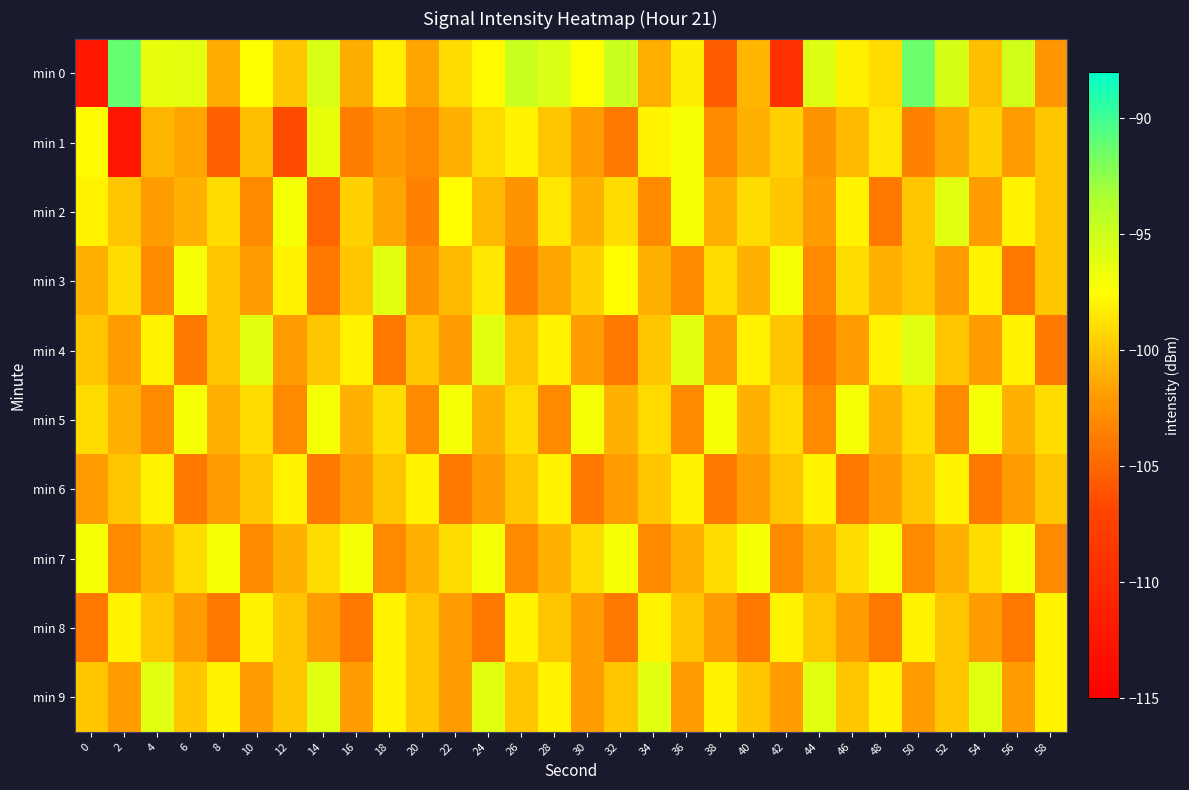

Reading left to right, transcribe all the data shown in this chart.

min 0: 0=-112.2	2=-91.2	4=-96.3	6=-96.1	8=-101.2	10=-97.4	12=-100.1	14=-95.7	16=-101.2	18=-98.1	20=-101.5	22=-99.1	24=-97.7	26=-94.9	28=-95.6	30=-97.4	32=-94.9	34=-101.1	36=-98.2	38=-105.6	40=-100.7	42=-109.2	44=-95.8	46=-98.1	48=-99.0	50=-91.4	52=-95.4	54=-100.4	56=-95.2	58=-102.3
min 1: 0=-97.6	2=-112.3	4=-100.7	6=-101.5	8=-105.3	10=-100.3	12=-106.5	14=-96.3	16=-103.6	18=-102.2	20=-103.0	22=-101.0	24=-99.0	26=-98.0	28=-100.0	30=-102.0	32=-104.0	34=-98.0	36=-97.0	38=-103.0	40=-101.0	42=-99.5	44=-102.5	46=-100.5	48=-98.5	50=-103.5	52=-101.5	54=-99.5	56=-102.0	58=-100.0
min 2: 0=-98.0	2=-100.0	4=-102.0	6=-101.0	8=-99.0	10=-103.0	12=-97.0	14=-105.0	16=-99.5	18=-101.5	20=-103.5	22=-97.5	24=-100.5	26=-102.5	28=-98.5	30=-101.0	32=-99.0	34=-103.0	36=-97.0	38=-101.0	40=-99.0	42=-100.0	44=-102.0	46=-98.0	48=-104.0	50=-100.0	52=-96.0	54=-102.0	56=-98.0	58=-100.0
min 3: 0=-101.0	2=-99.0	4=-103.0	6=-97.0	8=-100.0	10=-102.0	12=-98.0	14=-104.0	16=-100.0	18=-96.0	20=-102.5	22=-100.5	24=-98.5	26=-103.5	28=-101.5	30=-99.5	32=-97.5	34=-101.0	36=-103.0	38=-99.0	40=-101.0	42=-97.0	44=-103.0	46=-99.0	48=-101.0	50=-100.0	52=-102.0	54=-98.0	56=-104.0	58=-100.0
min 4: 0=-100.0	2=-102.0	4=-98.0	6=-104.0	8=-100.0	10=-96.0	12=-102.0	14=-100.0	16=-98.0	18=-104.0	20=-100.0	22=-102.0	24=-96.0	26=-100.0	28=-98.0	30=-102.0	32=-104.0	34=-100.0	36=-96.0	38=-102.0	40=-98.0	42=-100.0	44=-104.0	46=-102.0	48=-98.0	50=-96.0	52=-100.0	54=-102.0	56=-98.0	58=-104.0
min 5: 0=-99.0	2=-101.0	4=-103.0	6=-97.0	8=-101.0	10=-99.0	12=-103.0	14=-97.0	16=-101.0	18=-99.0	20=-103.0	22=-97.0	24=-101.0	26=-99.0	28=-103.0	30=-97.0	32=-101.0	34=-99.0	36=-103.0	38=-97.0	40=-101.0	42=-99.0	44=-103.0	46=-97.0	48=-101.0	50=-99.0	52=-103.0	54=-97.0	56=-101.0	58=-99.0
min 6: 0=-102.0	2=-100.0	4=-98.0	6=-104.0	8=-102.0	10=-100.0	12=-98.0	14=-104.0	16=-102.0	18=-100.0	20=-98.0	22=-104.0	24=-102.0	26=-100.0	28=-98.0	30=-104.0	32=-102.0	34=-100.0	36=-98.0	38=-104.0	40=-102.0	42=-100.0	44=-98.0	46=-104.0	48=-102.0	50=-100.0	52=-98.0	54=-104.0	56=-102.0	58=-100.0
min 7: 0=-97.0	2=-103.0	4=-101.0	6=-99.0	8=-97.0	10=-103.0	12=-101.0	14=-99.0	16=-97.0	18=-103.0	20=-101.0	22=-99.0	24=-97.0	26=-103.0	28=-101.0	30=-99.0	32=-97.0	34=-103.0	36=-101.0	38=-99.0	40=-97.0	42=-103.0	44=-101.0	46=-99.0	48=-97.0	50=-103.0	52=-101.0	54=-99.0	56=-97.0	58=-103.0
min 8: 0=-104.0	2=-98.0	4=-100.0	6=-102.0	8=-104.0	10=-98.0	12=-100.0	14=-102.0	16=-104.0	18=-98.0	20=-100.0	22=-102.0	24=-104.0	26=-98.0	28=-100.0	30=-102.0	32=-104.0	34=-98.0	36=-100.0	38=-102.0	40=-104.0	42=-98.0	44=-100.0	46=-102.0	48=-104.0	50=-98.0	52=-100.0	54=-102.0	56=-104.0	58=-98.0
min 9: 0=-100.0	2=-102.0	4=-96.0	6=-100.0	8=-98.0	10=-102.0	12=-100.0	14=-96.0	16=-102.0	18=-98.0	20=-100.0	22=-102.0	24=-96.0	26=-100.0	28=-98.0	30=-102.0	32=-100.0	34=-96.0	36=-102.0	38=-98.0	40=-100.0	42=-102.0	44=-96.0	46=-100.0	48=-98.0	50=-102.0	52=-100.0	54=-96.0	56=-102.0	58=-98.0